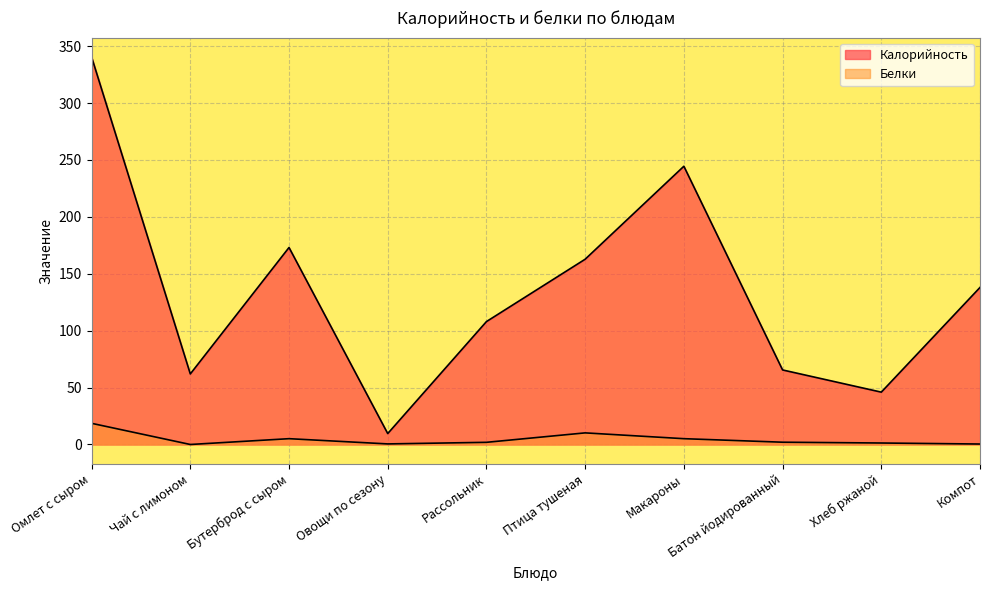

What is the label of the 2nd point from the right?

Хлеб ржаной